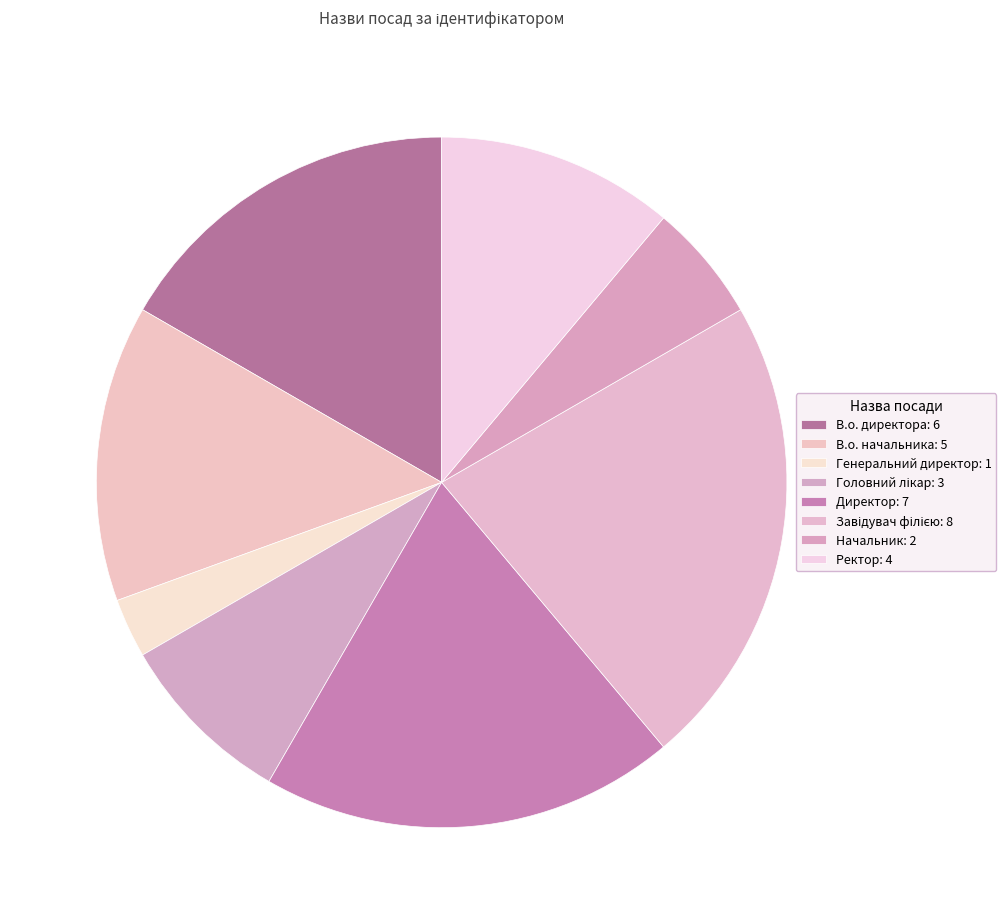

How many slices are in this pie chart?

8